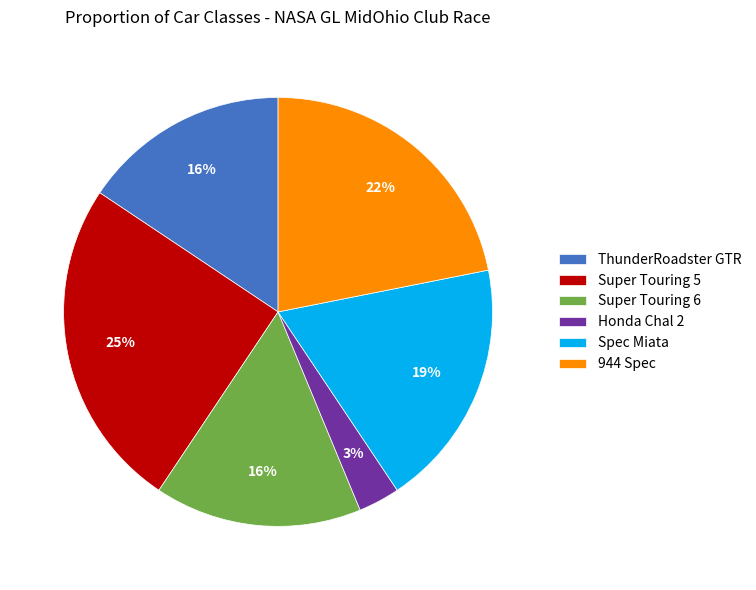

To the nearest percent, what is the average slice percentage?

17%